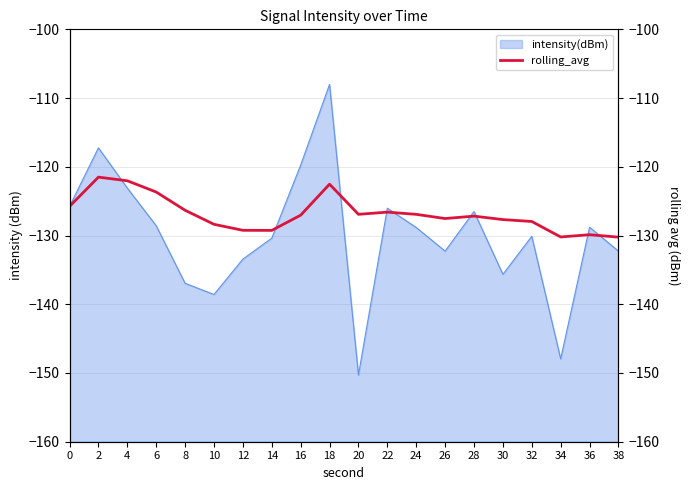

The intensity(dBm) series shows -126.0 at 22. True or false?

True